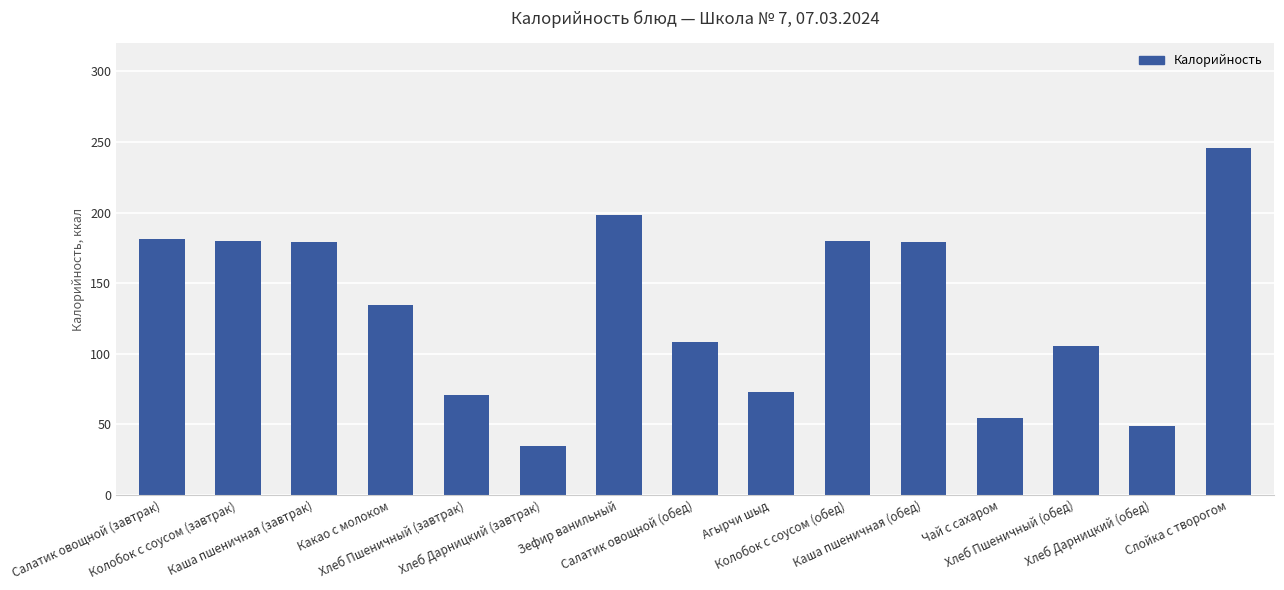

What value does the data have at Зефир ванильный?

198.0